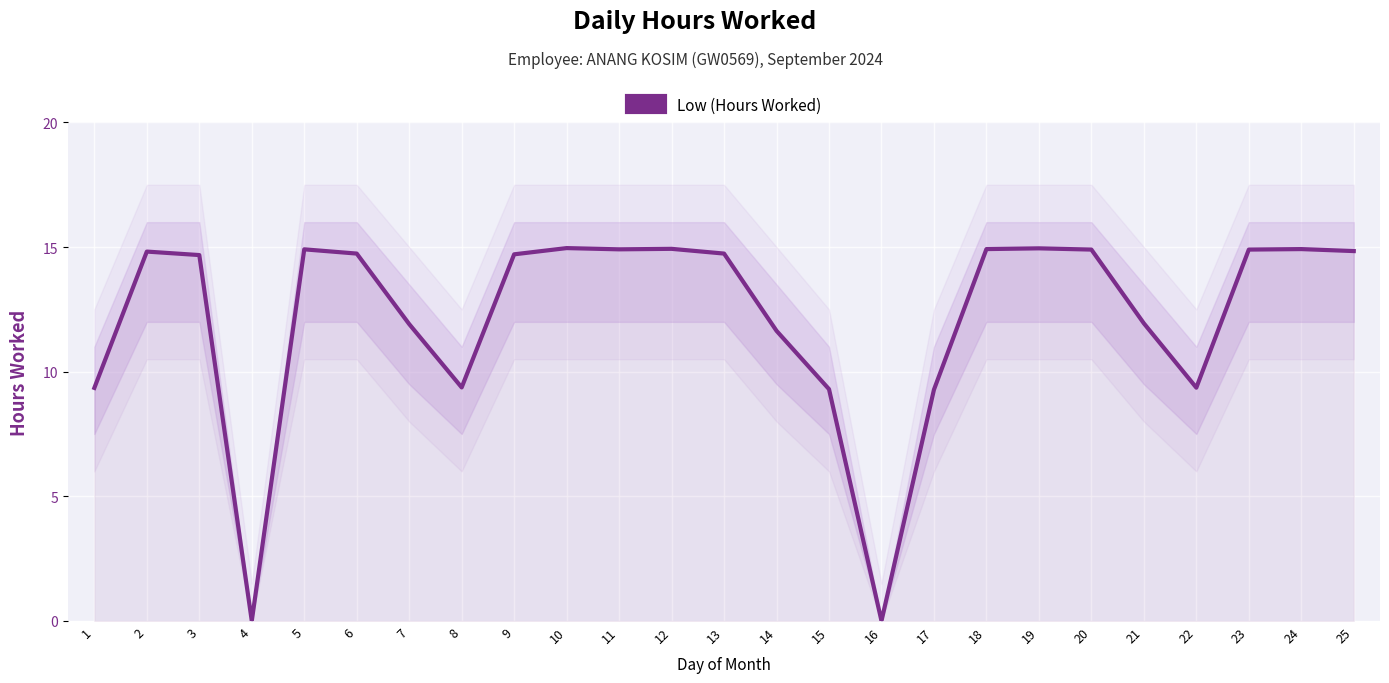

How many distinct data groups are displayed?

1